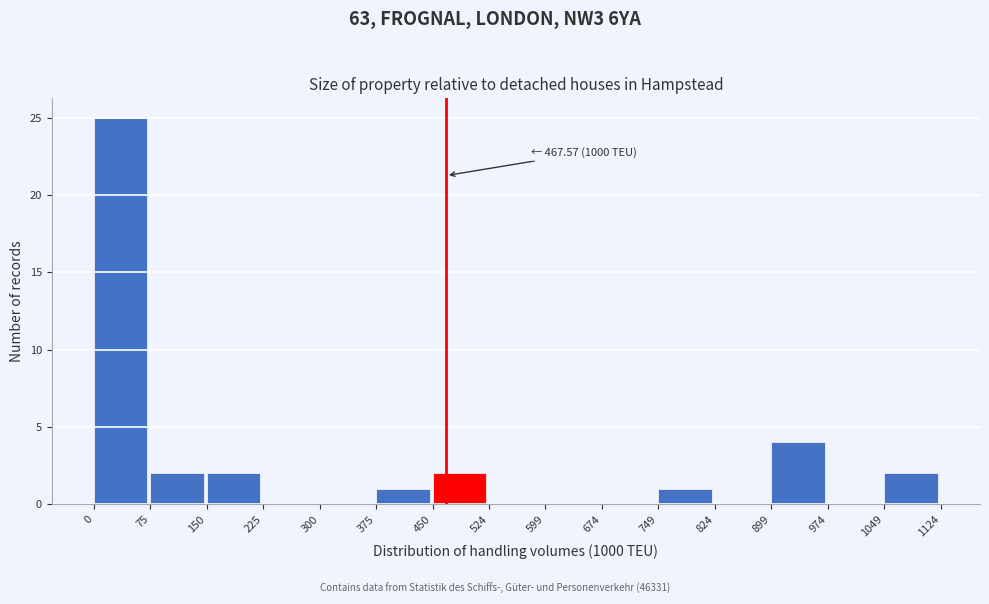

Which range on the x-axis has the tallest bar?

0 to 75